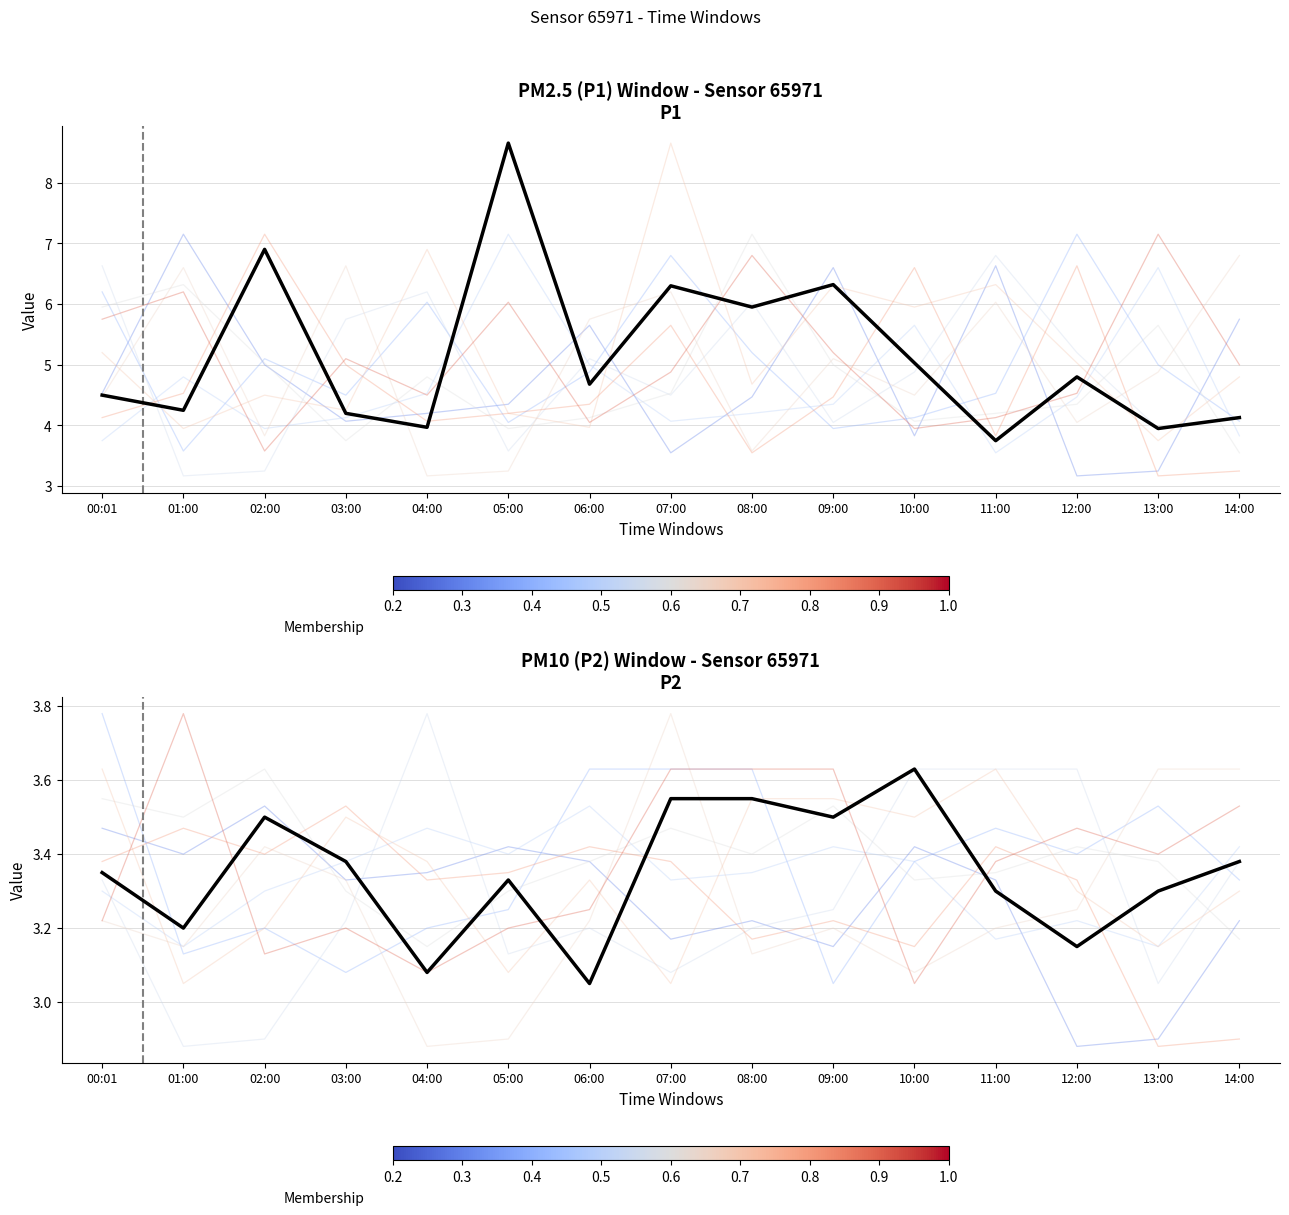

What is the ratio of the value at 01:00 to the value at 10:00?

0.9